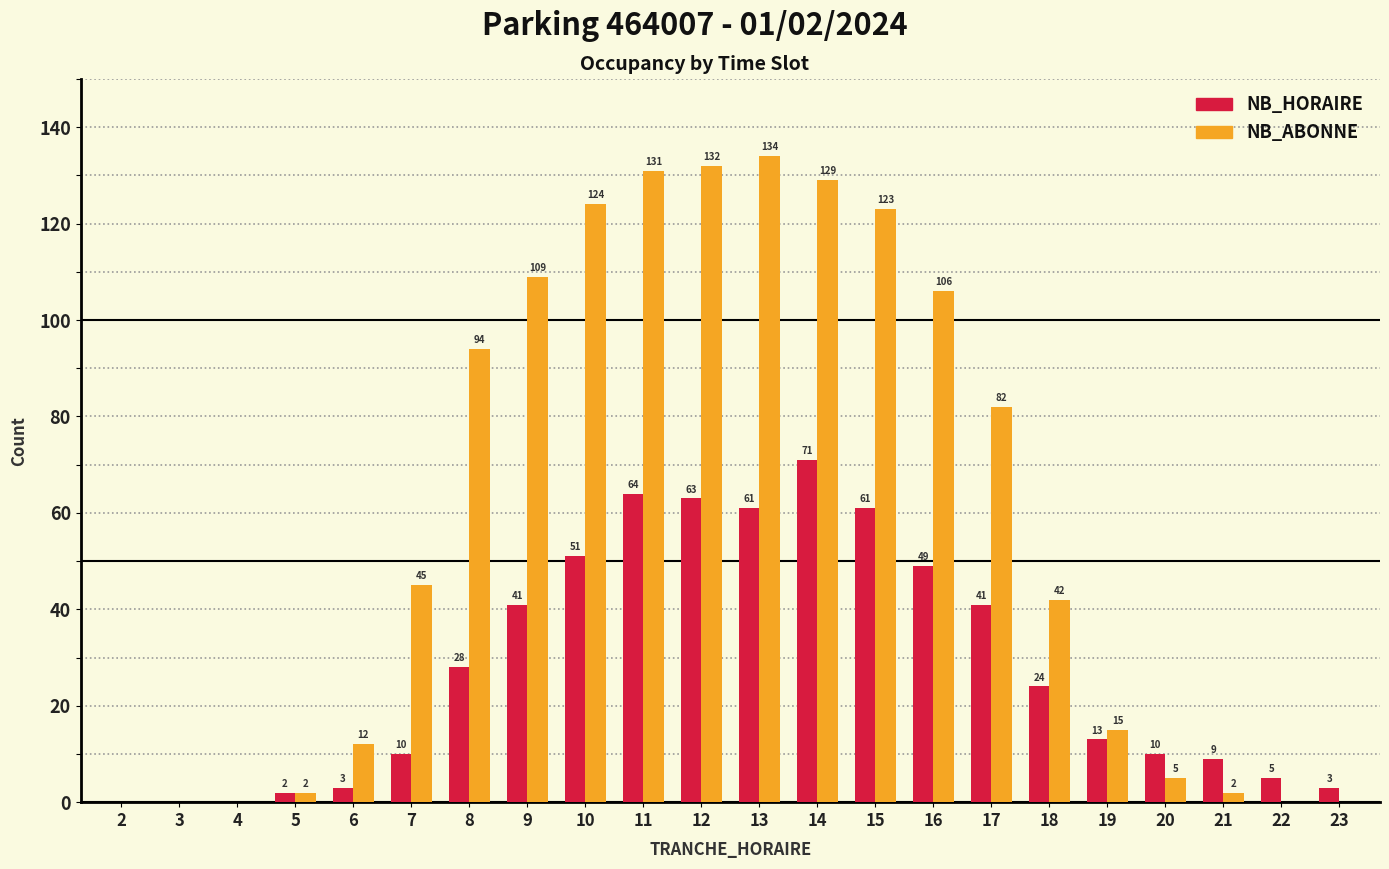

What is the maximum value for NB_ABONNE?

134